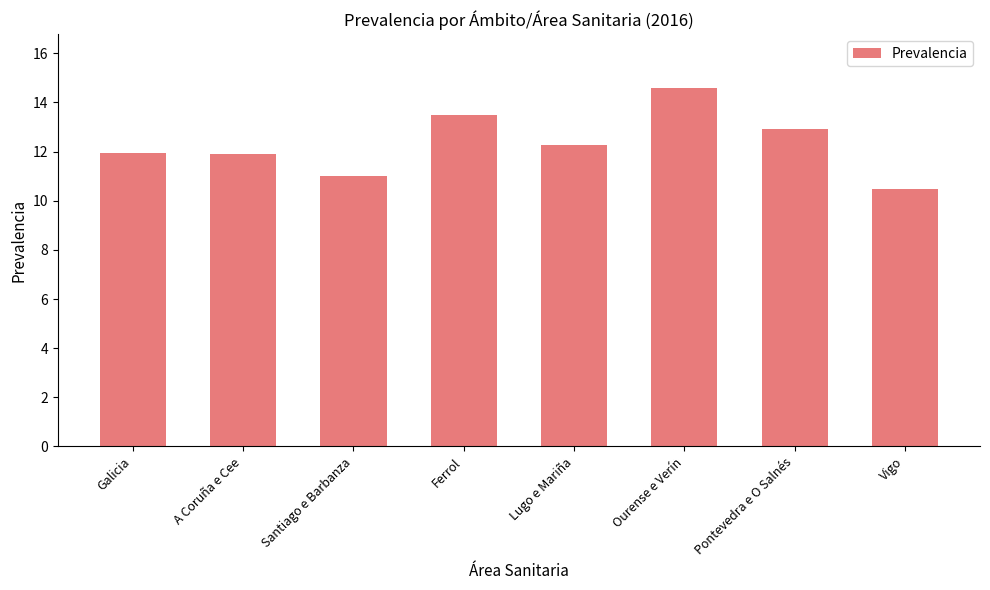

What is the sum of all values?

98.6